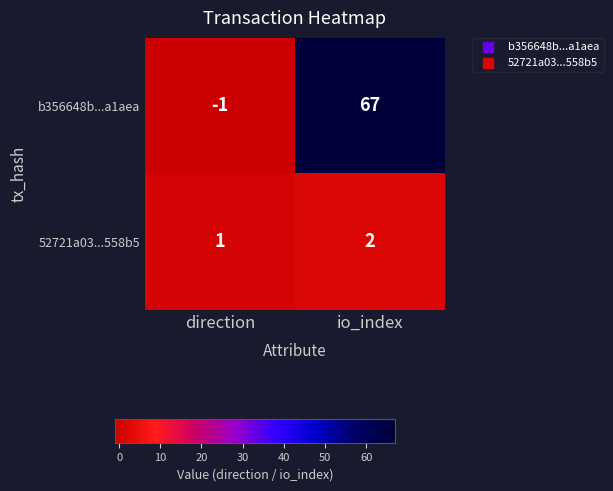

Reading left to right, what are all the values shown in this chart?

b356648b...a1aea: direction=-1	io_index=67
52721a03...558b5: direction=1	io_index=2